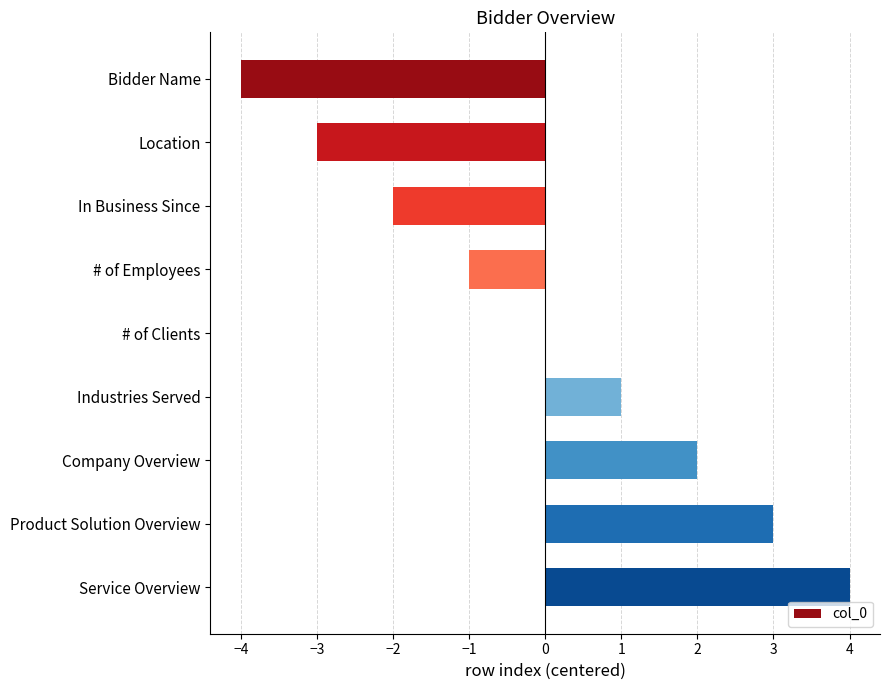

Is it true that the value at In Business Since is -3?

False